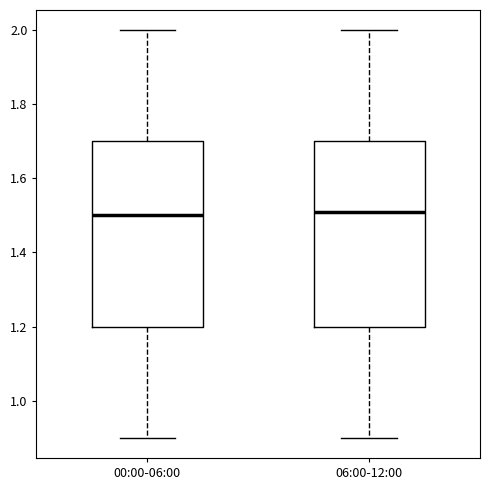

Reading left to right, read every box against the y-axis: the position of its median line, the range the box covers, and the ends of its whiskers. The values are not printed on the chart, so give them approximately, as read against the axis.

00:00-06:00: median 1.50, box 1.20 to 1.70, whiskers 0.90 to 2.00
06:00-12:00: median 1.52, box 1.20 to 1.70, whiskers 0.90 to 2.00